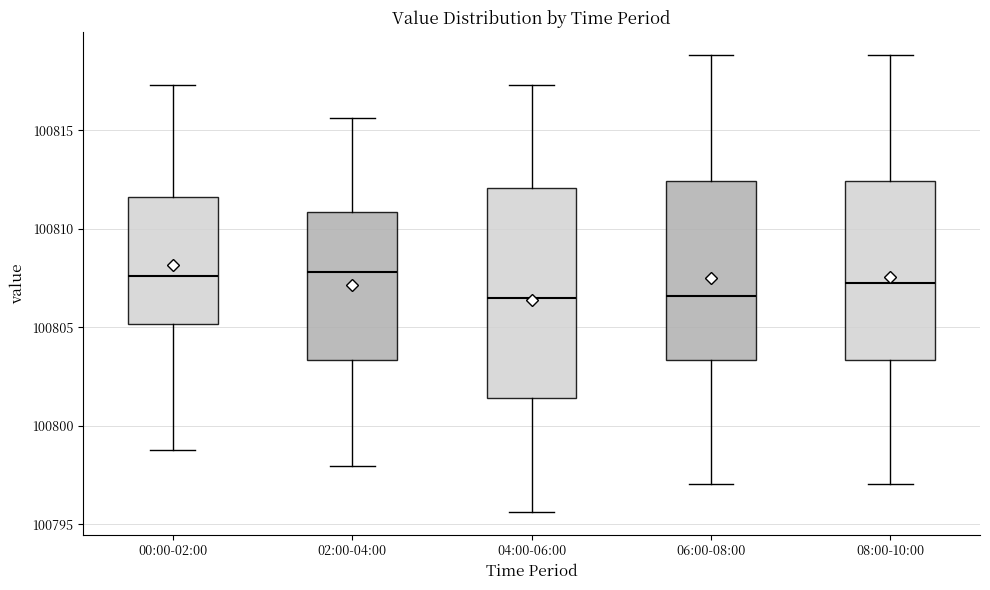

Reading left to right, transcribe this box plot: for each box, give where its median line is, the range the box spans, and where its two whiskers end, as read against the y-axis. The values are not printed on the chart, so give them approximately, as read against the axis.

00:00-02:00: median 100807.5, box 100805.0 to 100811.5, whiskers 100799.0 to 100817.5
02:00-04:00: median 100808.0, box 100803.5 to 100811.0, whiskers 100798.0 to 100815.5
04:00-06:00: median 100806.5, box 100801.5 to 100812.0, whiskers 100795.5 to 100817.5
06:00-08:00: median 100806.5, box 100803.5 to 100812.5, whiskers 100797.0 to 100819.0
08:00-10:00: median 100807.0, box 100803.5 to 100812.5, whiskers 100797.0 to 100819.0